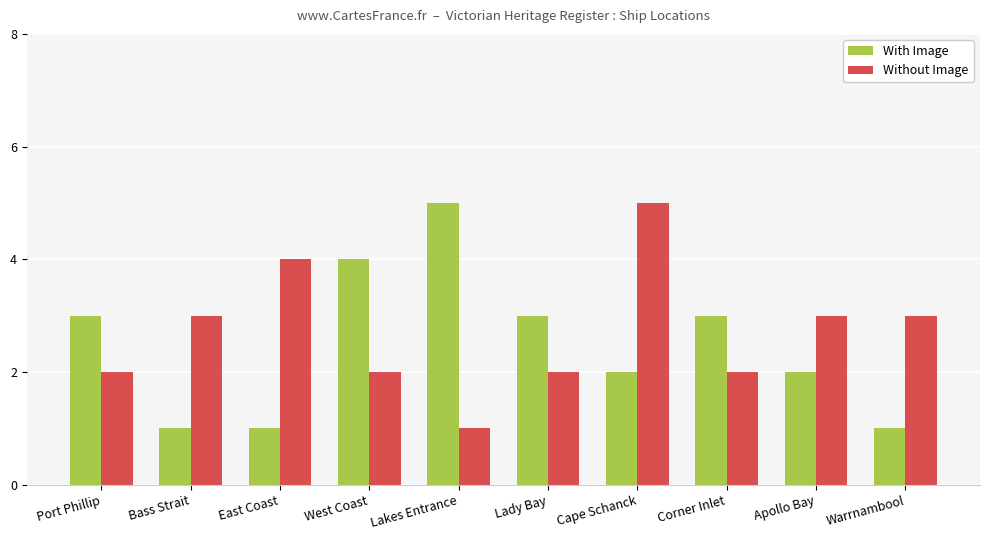

What is the label of the 10th bar from the left?

Warrnambool